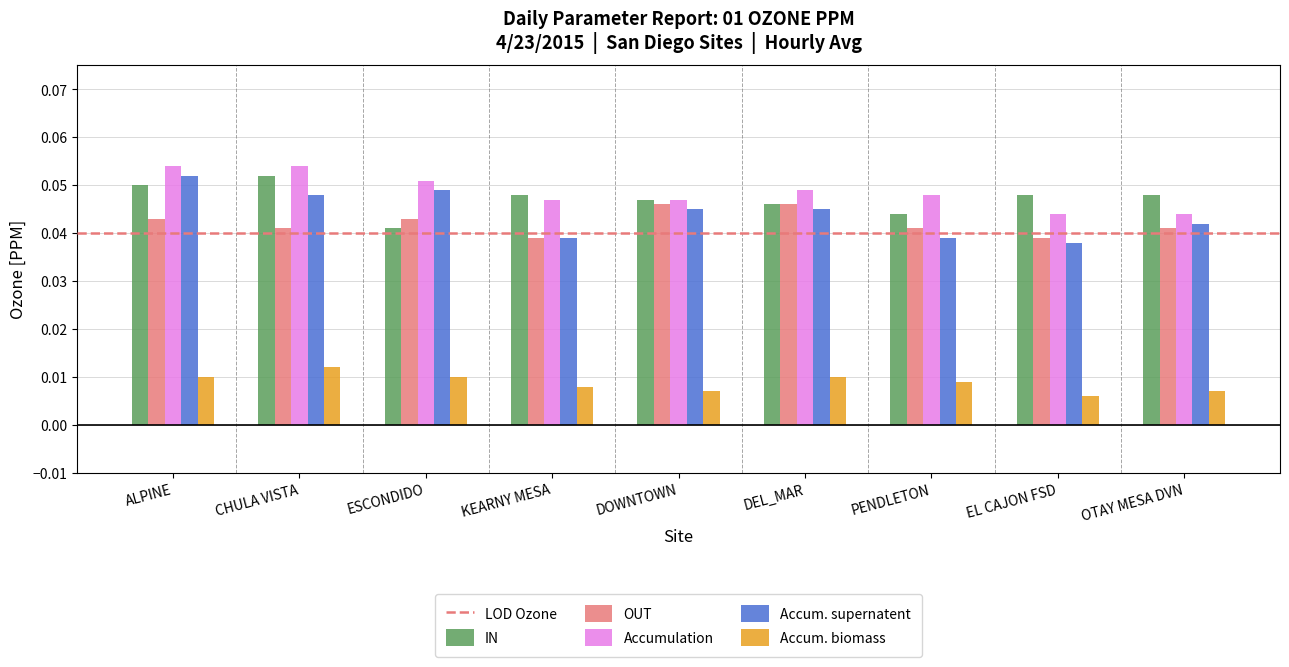

True or false: OUT has a value of 0.1 at CHULA VISTA.

False